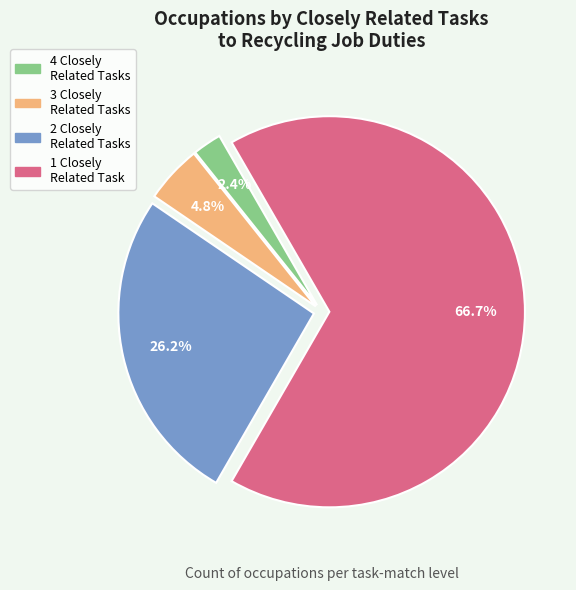

What percentage do 2 Closely Related Tasks and 4 Closely Related Tasks together represent?

28.6%